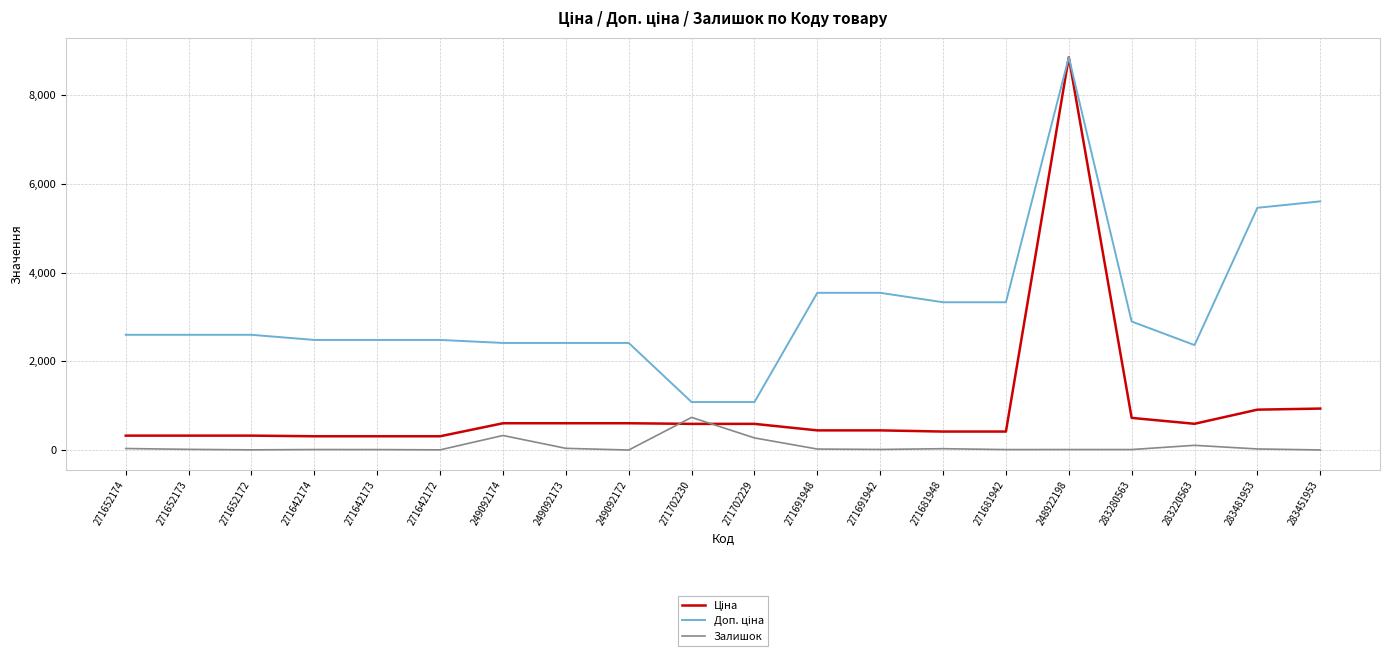

At which category is the sum across all series the highest?

248922198